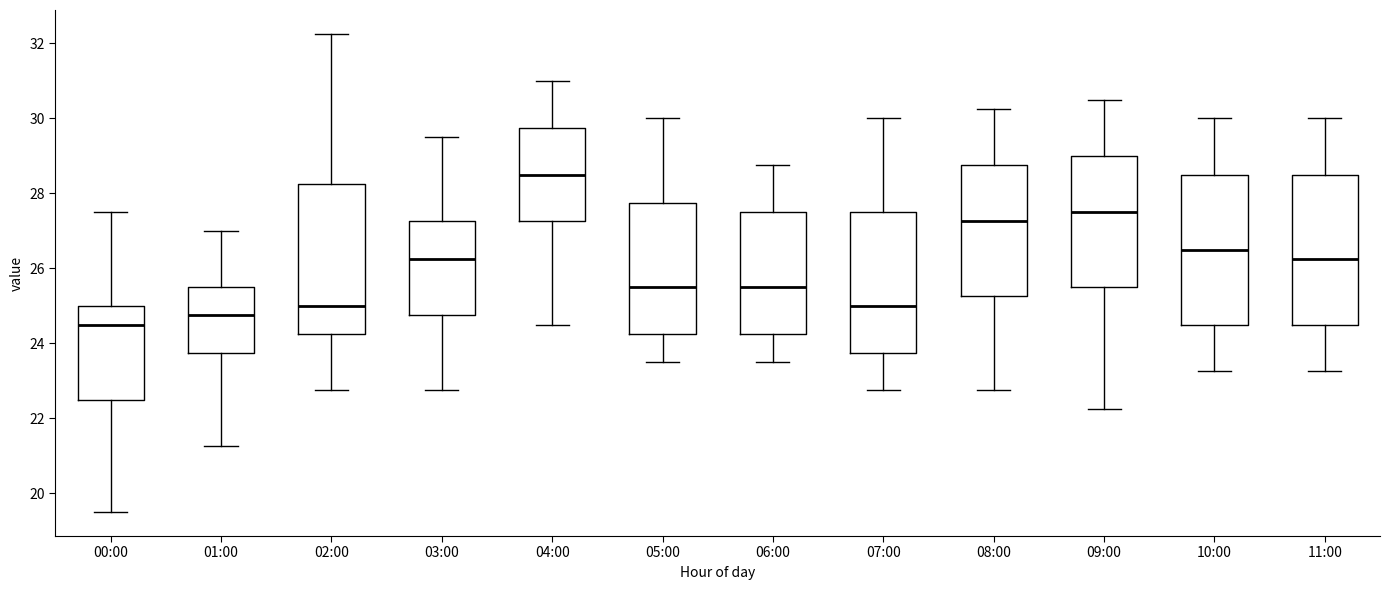

Reading left to right, transcribe this box plot: for each box, give where its median line is, the range the box spans, and where its two whiskers end, as read against the y-axis. The values are not printed on the chart, so give them approximately, as read against the axis.

00:00: median 24.6, box 22.6 to 25.0, whiskers 19.6 to 27.6
01:00: median 24.8, box 23.8 to 25.6, whiskers 21.2 to 27.0
02:00: median 25.0, box 24.2 to 28.2, whiskers 22.8 to 32.2
03:00: median 26.2, box 24.8 to 27.2, whiskers 22.8 to 29.6
04:00: median 28.6, box 27.2 to 29.8, whiskers 24.6 to 31.0
05:00: median 25.6, box 24.2 to 27.8, whiskers 23.6 to 30.0
06:00: median 25.6, box 24.2 to 27.6, whiskers 23.6 to 28.8
07:00: median 25.0, box 23.8 to 27.6, whiskers 22.8 to 30.0
08:00: median 27.2, box 25.2 to 28.8, whiskers 22.8 to 30.2
09:00: median 27.6, box 25.6 to 29.0, whiskers 22.2 to 30.6
10:00: median 26.6, box 24.6 to 28.6, whiskers 23.2 to 30.0
11:00: median 26.2, box 24.6 to 28.6, whiskers 23.2 to 30.0